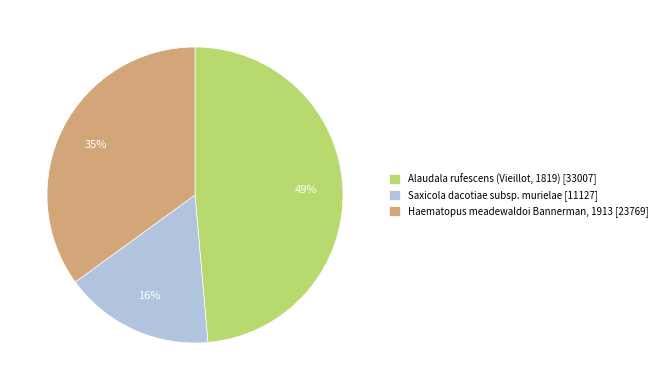

Combined, do Alaudala rufescens (Vieillot, 1819) and Haematopus meadewaldoi Bannerman, 1913 account for over 50%?

Yes